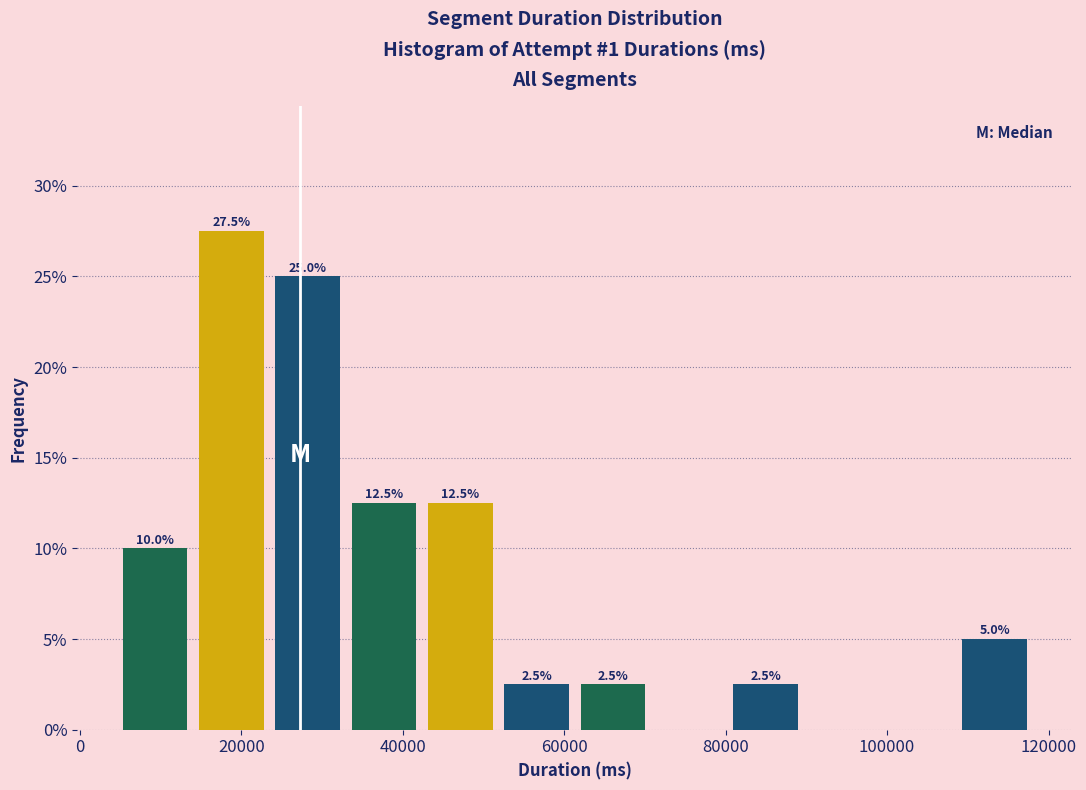

Over which range of the x-axis is the bar tallest?

14000 to 24000